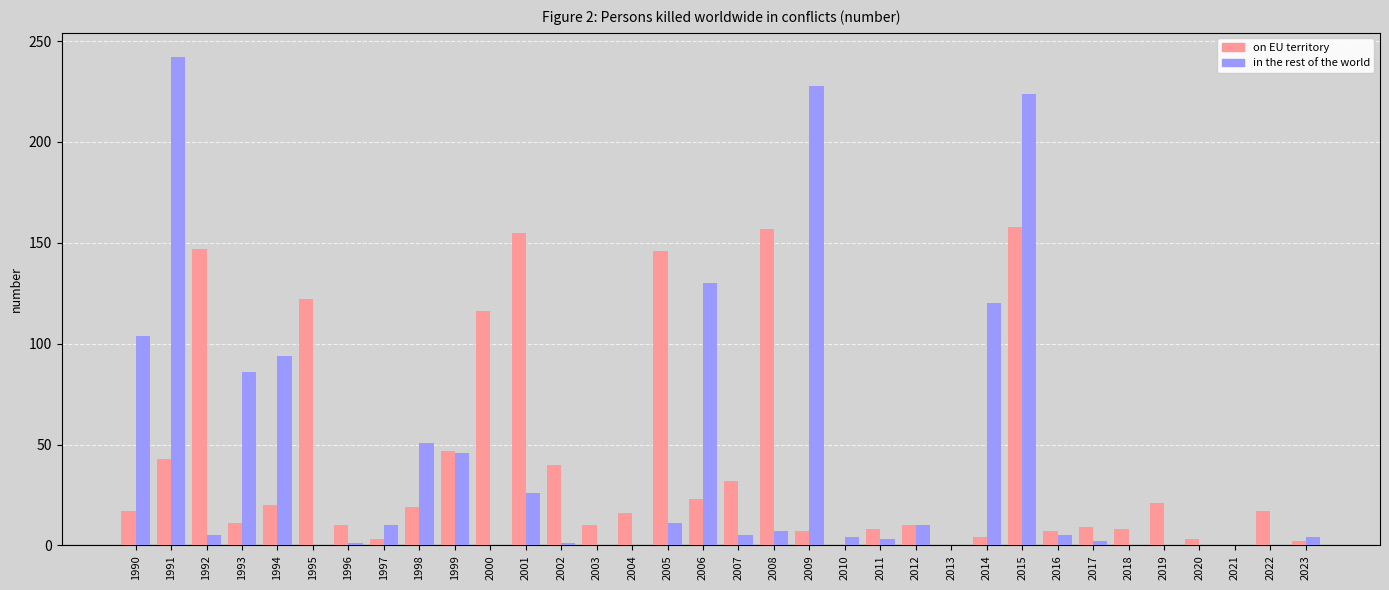

At which label does in the rest of the world reach its peak?

1991